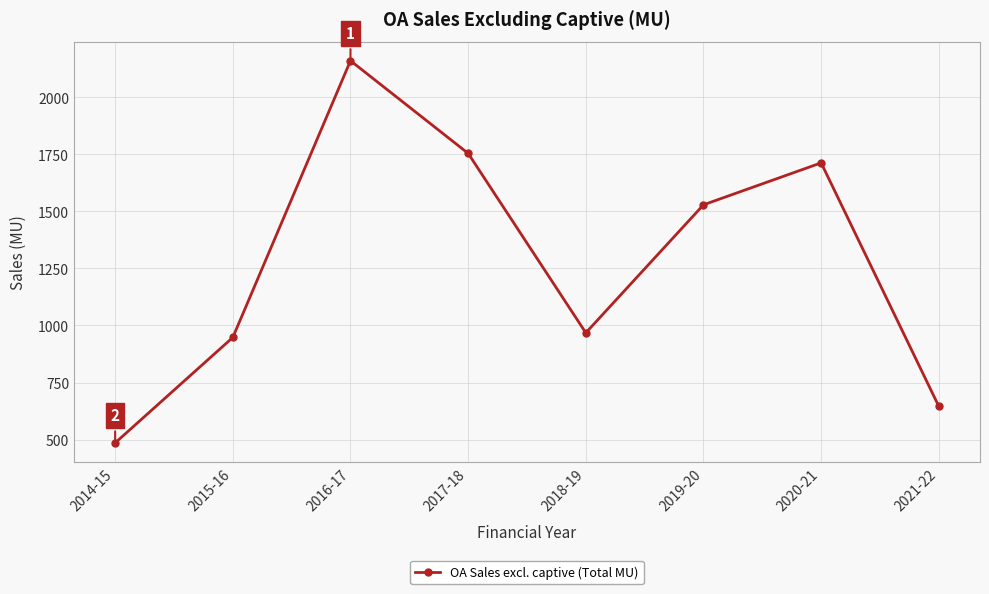

How many categories are shown in the chart?

8